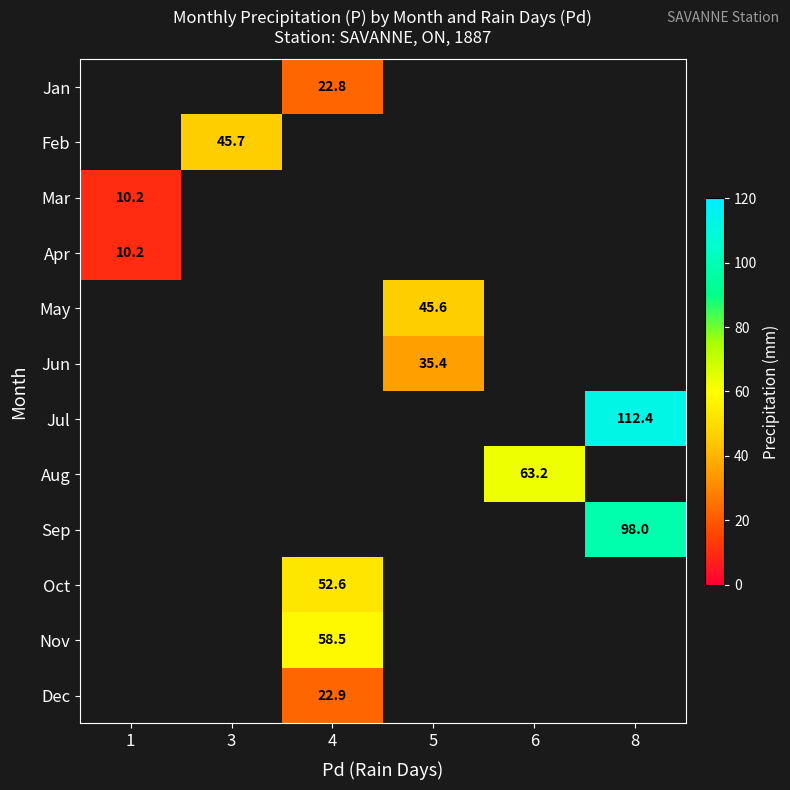

What is the smallest value displayed?

10.2